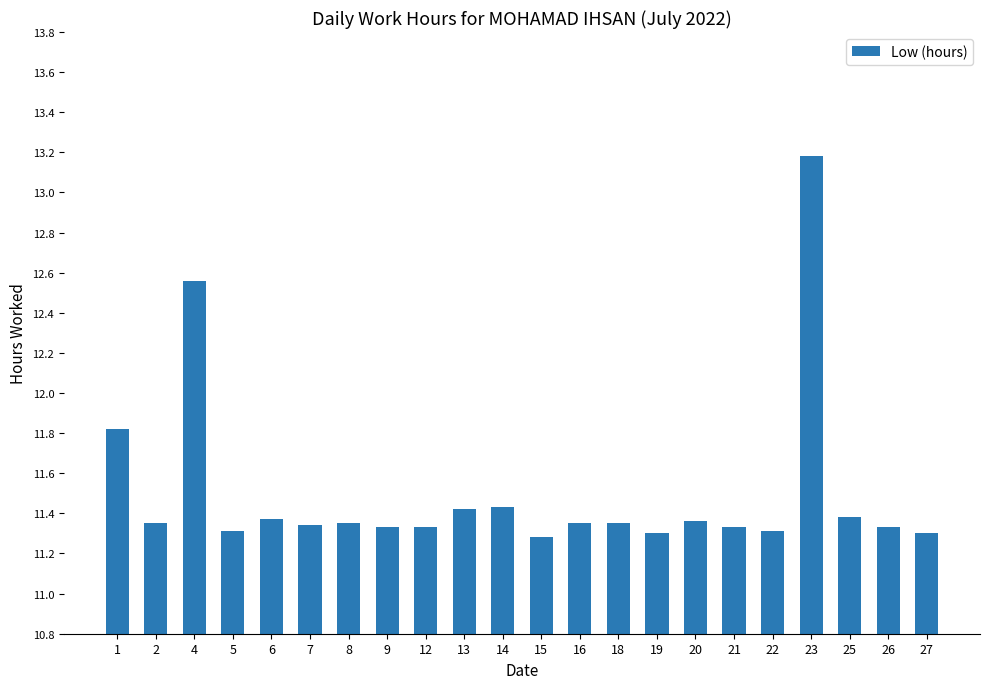

At which category does the chart reach its peak across all series?

23